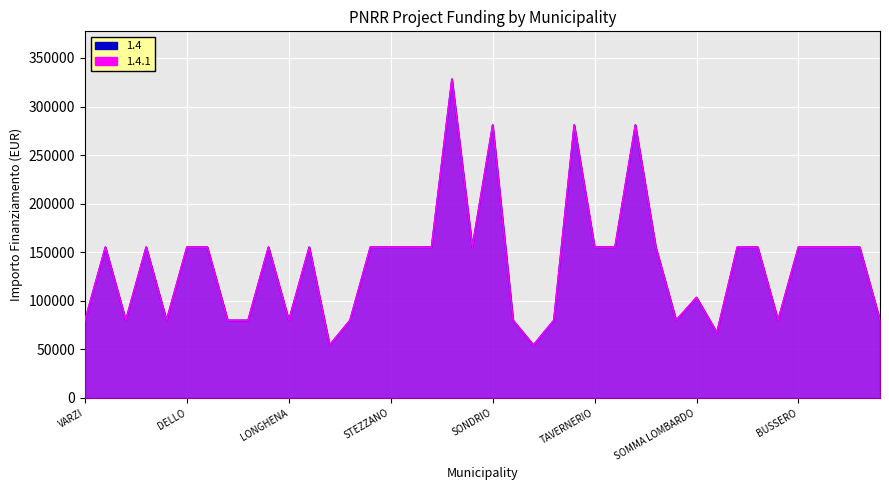

Which has a higher value, VARZI or 32?

32